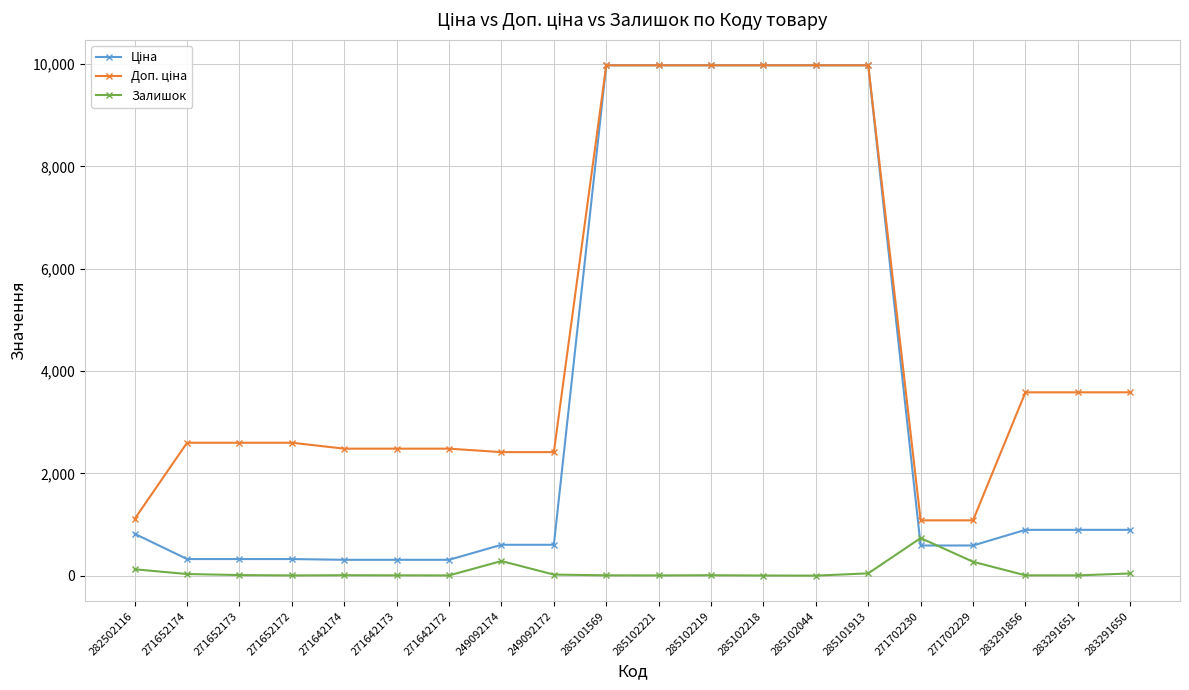

What is the difference between the maximum and minimum values in the Залишок series?

734.0